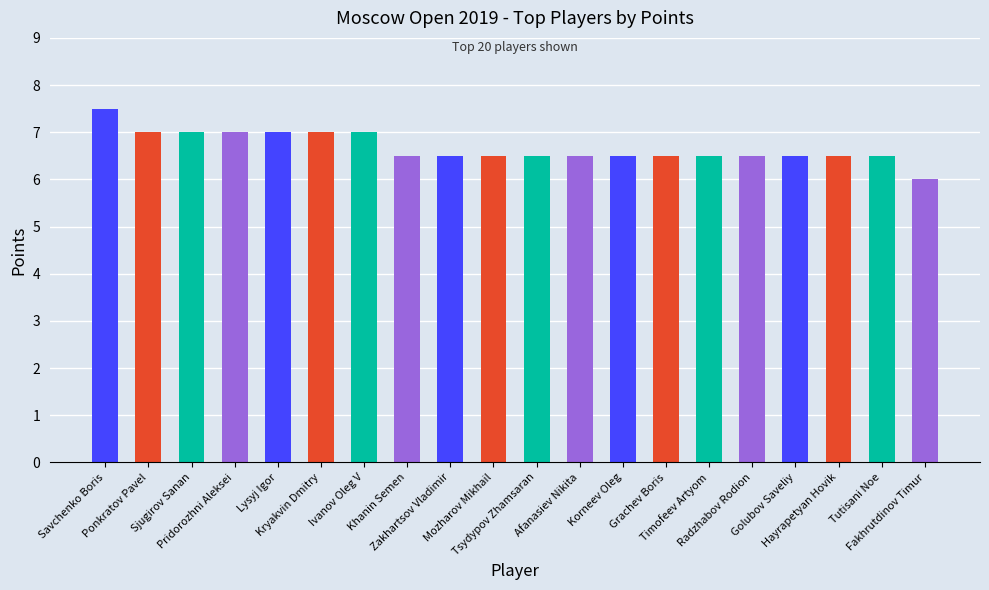

Between Lysyj Igor and Golubov Saveliy, which is larger?

Lysyj Igor